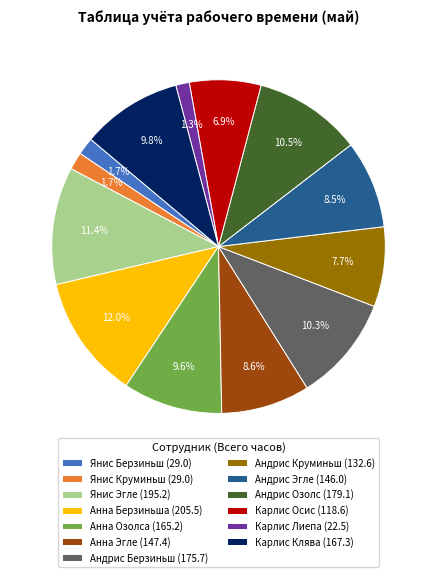

How many segments does this pie chart have?

13